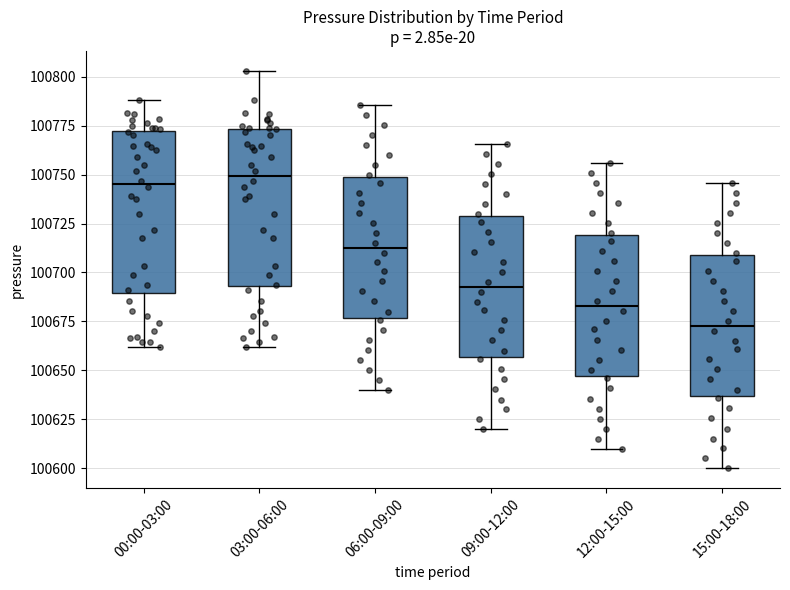

Reading left to right, read every box against the y-axis: the position of its median line, the range the box covers, and the ends of its whiskers. The values are not printed on the chart, so give them approximately, as read against the axis.

00:00-03:00: median 100745, box 100690 to 100770, whiskers 100660 to 100790
03:00-06:00: median 100750, box 100695 to 100775, whiskers 100660 to 100805
06:00-09:00: median 100715, box 100675 to 100750, whiskers 100640 to 100785
09:00-12:00: median 100695, box 100655 to 100730, whiskers 100620 to 100765
12:00-15:00: median 100685, box 100645 to 100720, whiskers 100610 to 100755
15:00-18:00: median 100675, box 100635 to 100710, whiskers 100600 to 100745